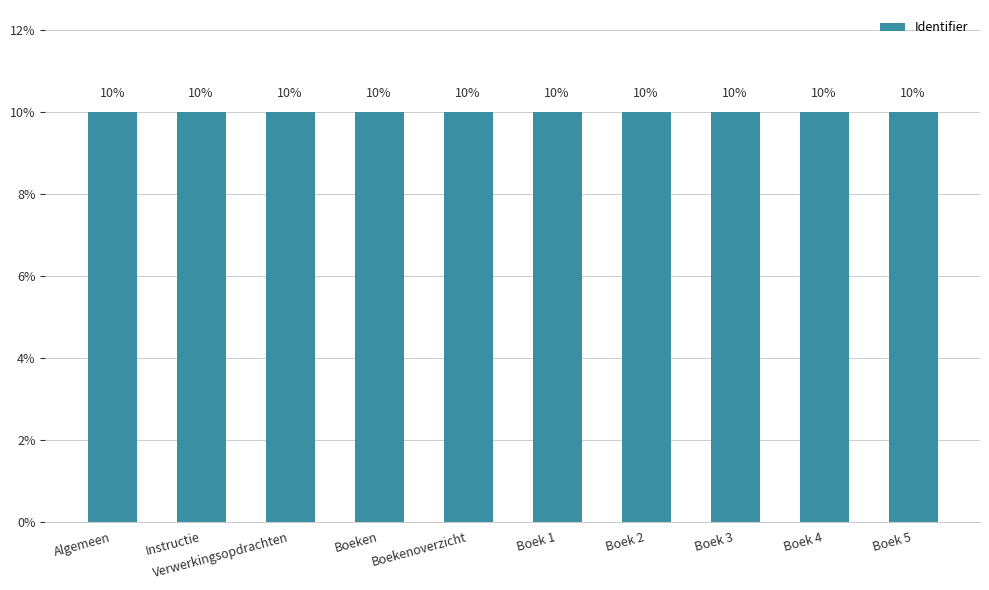

Count the number of data series in this chart.

1